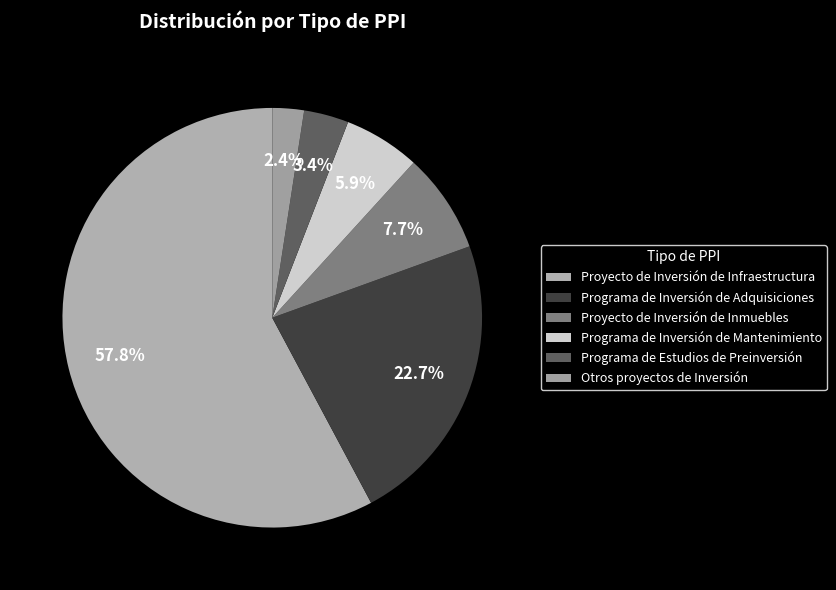

How many segments does this pie chart have?

6